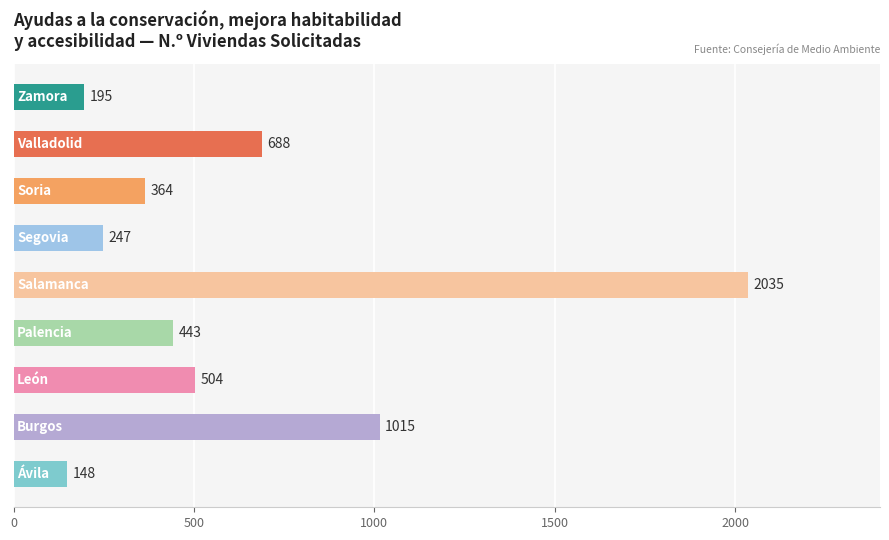

Reading bottom to top, what are all the values shown in this chart?

148	1015	504	443	2035	247	364	688	195